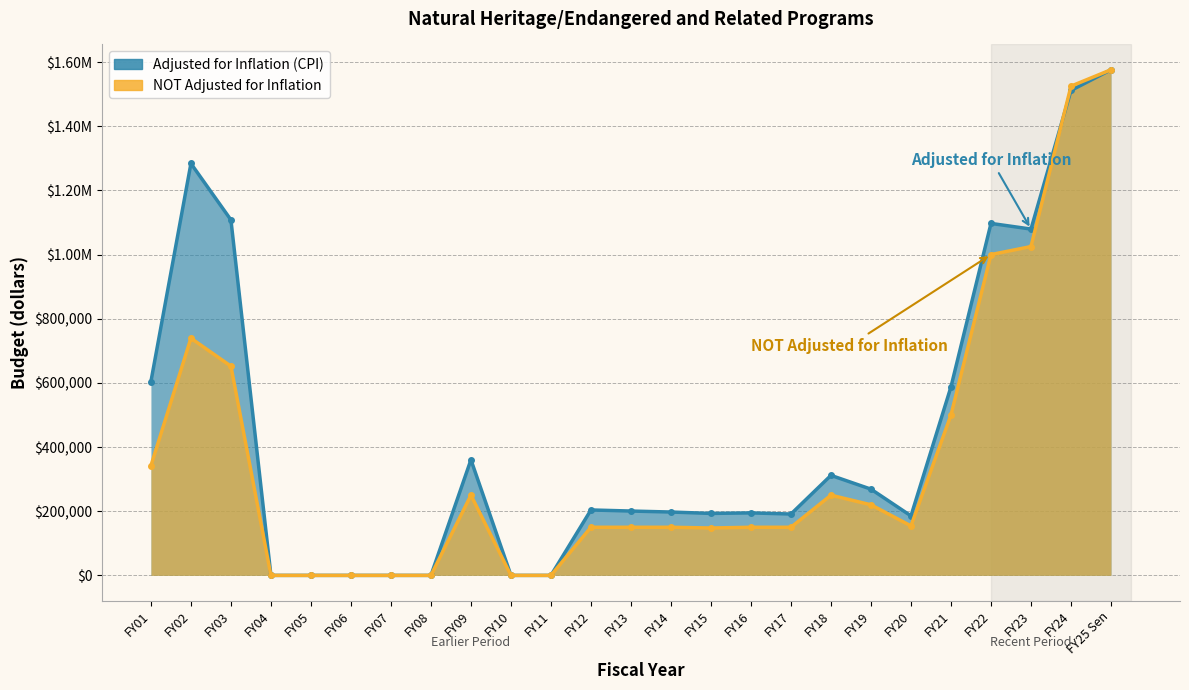

What is the difference between the second highest and second lowest values in the NOT Adjusted for Inflation series?

1525000